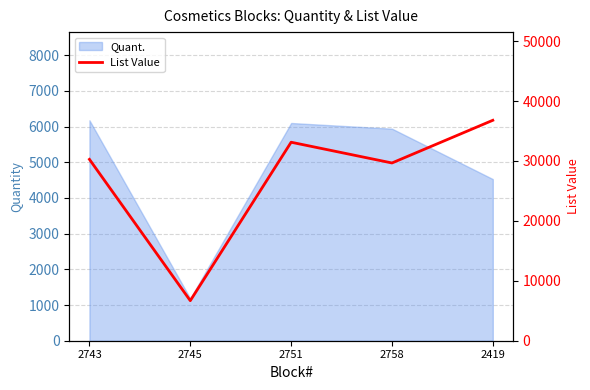

True or false: there are more than 1 points higher than both neighbors.

False